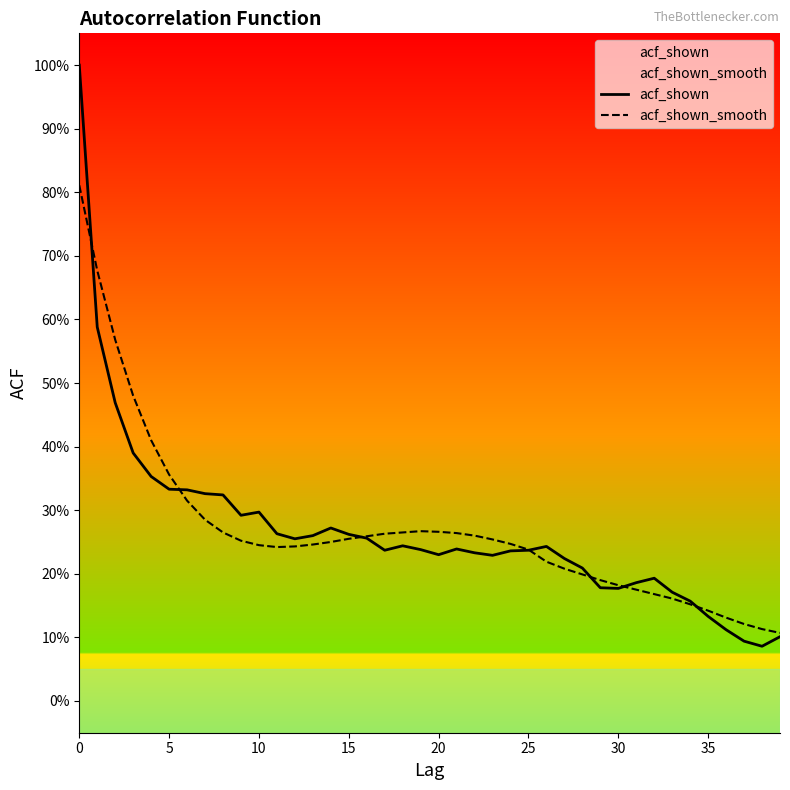

How many distinct data groups are displayed?

2